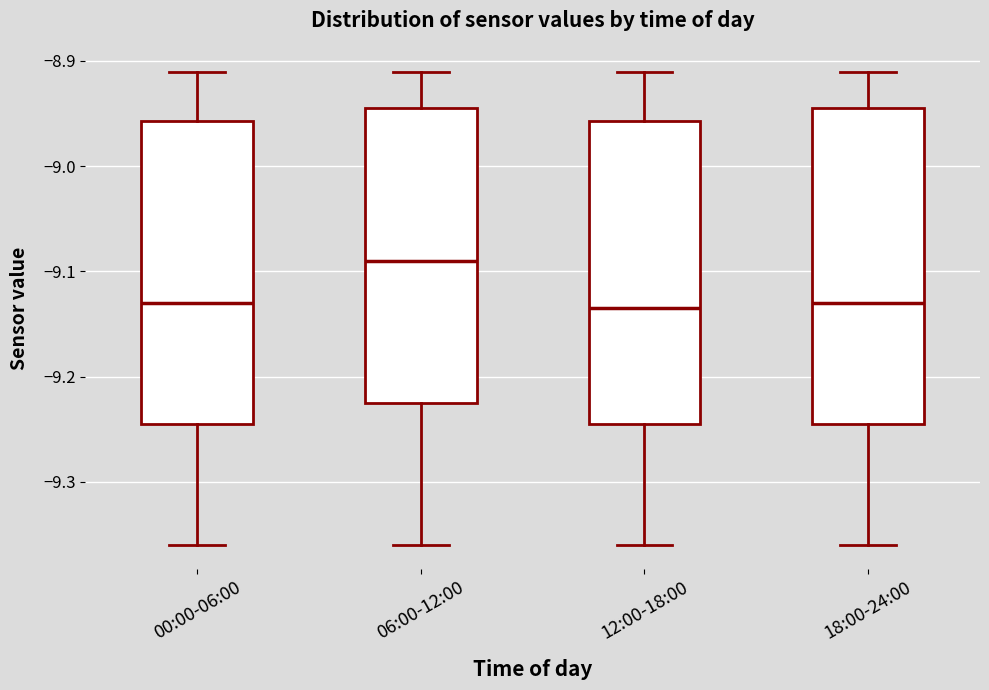

Which box is the tallest, from its lower edge to its upper edge?

18:00-24:00